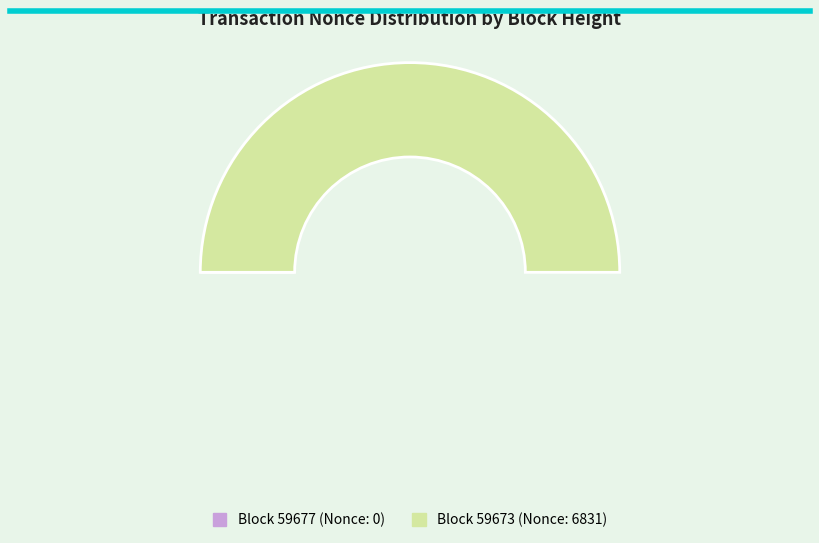

To the nearest percent, what is the average slice percentage?

50%